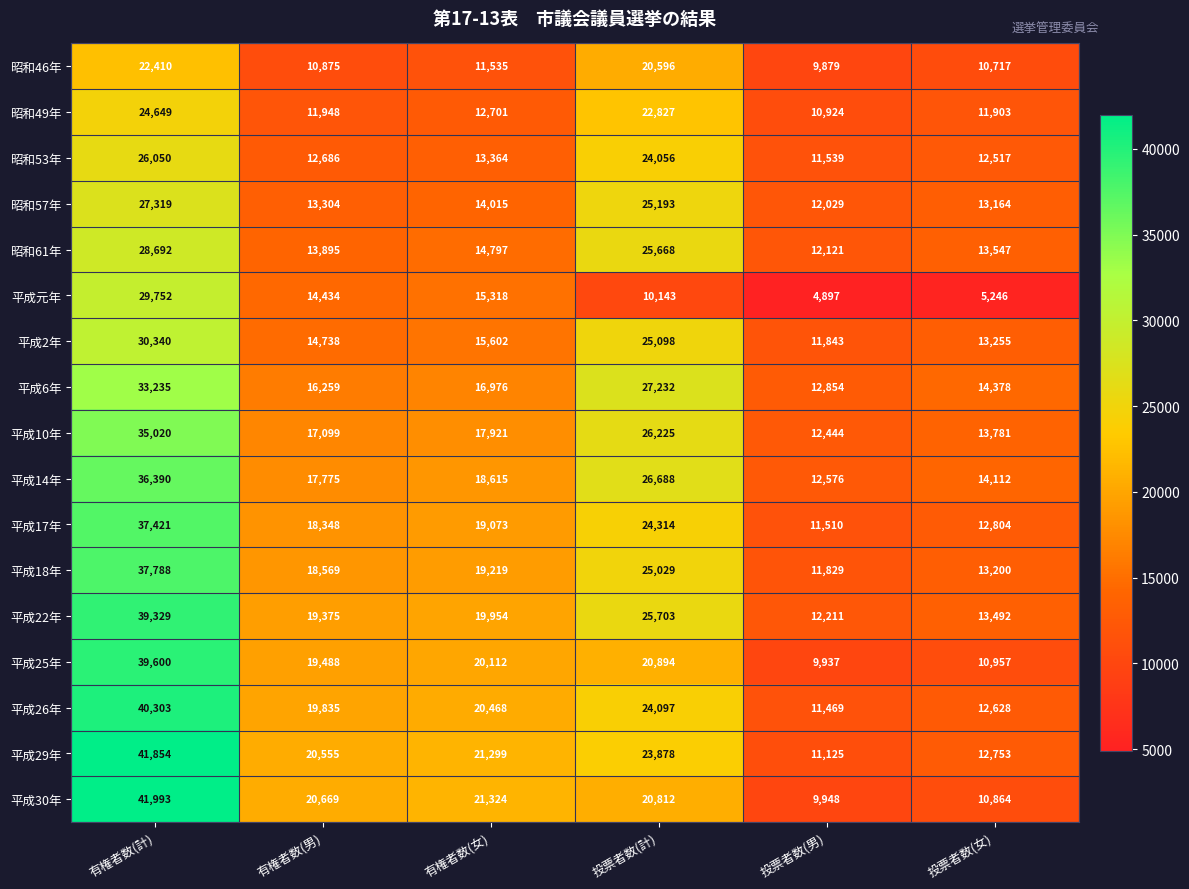

How many categories are shown in the chart?

6